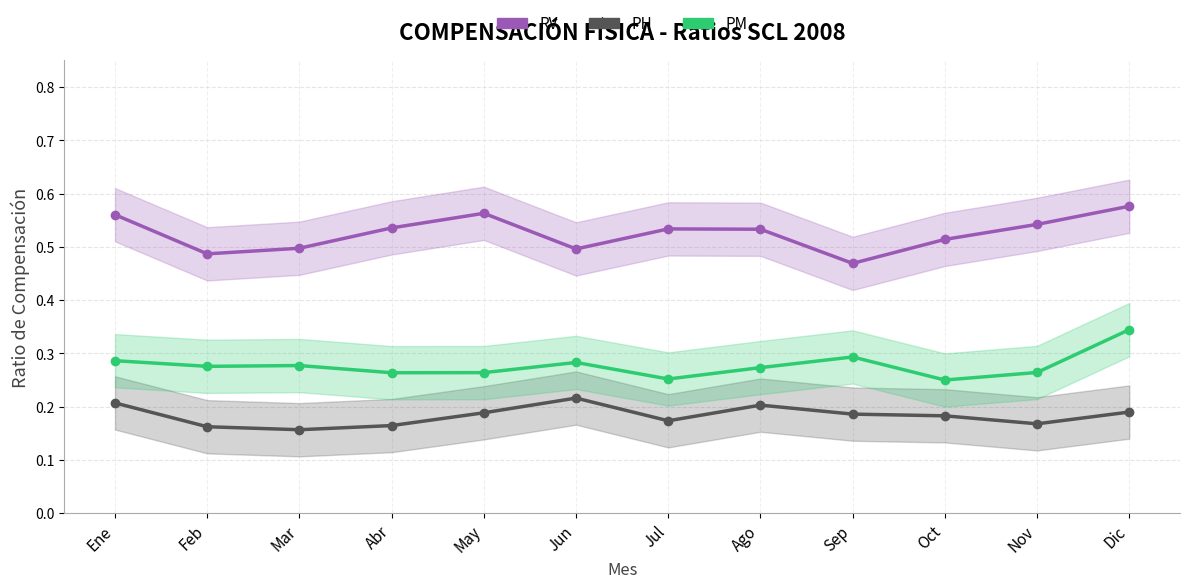

What is the spread (max minus min) of values at Abr?

0.4